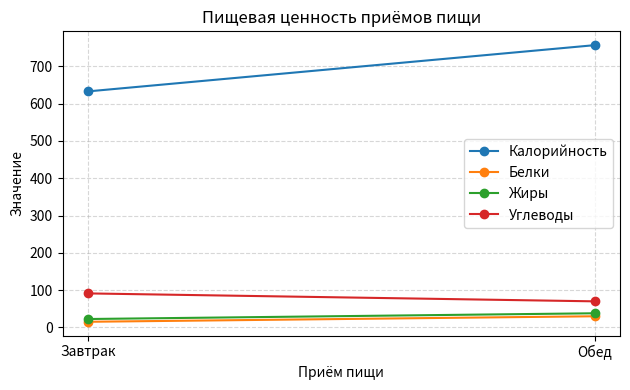

The Жиры series shows 22.6 at Завтрак. True or false?

True